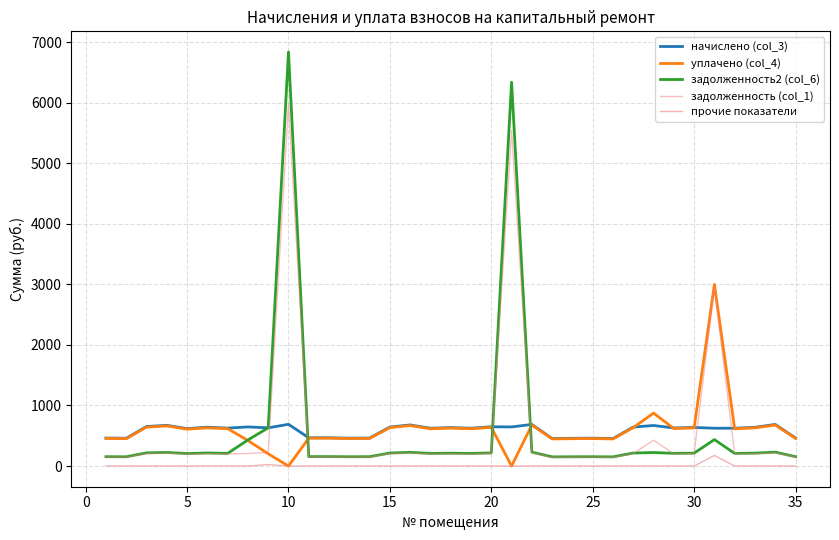

True or false: задолженность (col_1) has a value of 156.3 at 35.

False